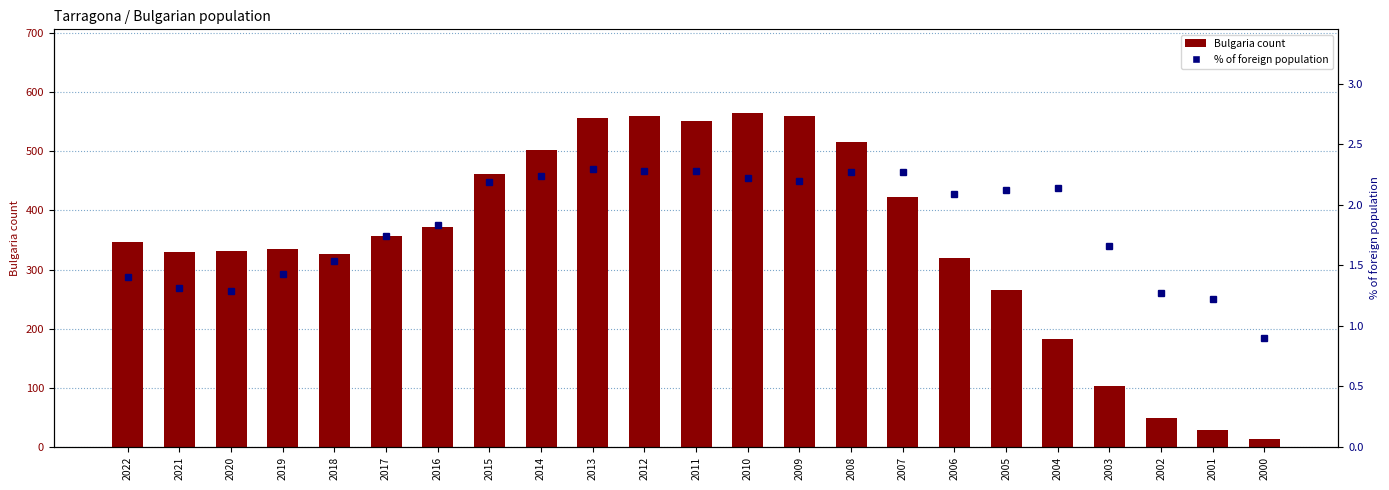

Which series has the widest spread of values?

Bulgaria count